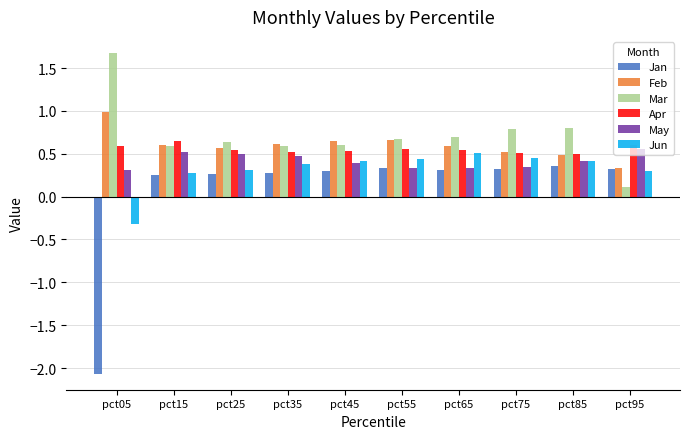

At how many categories does at least one series exceed 0?

10